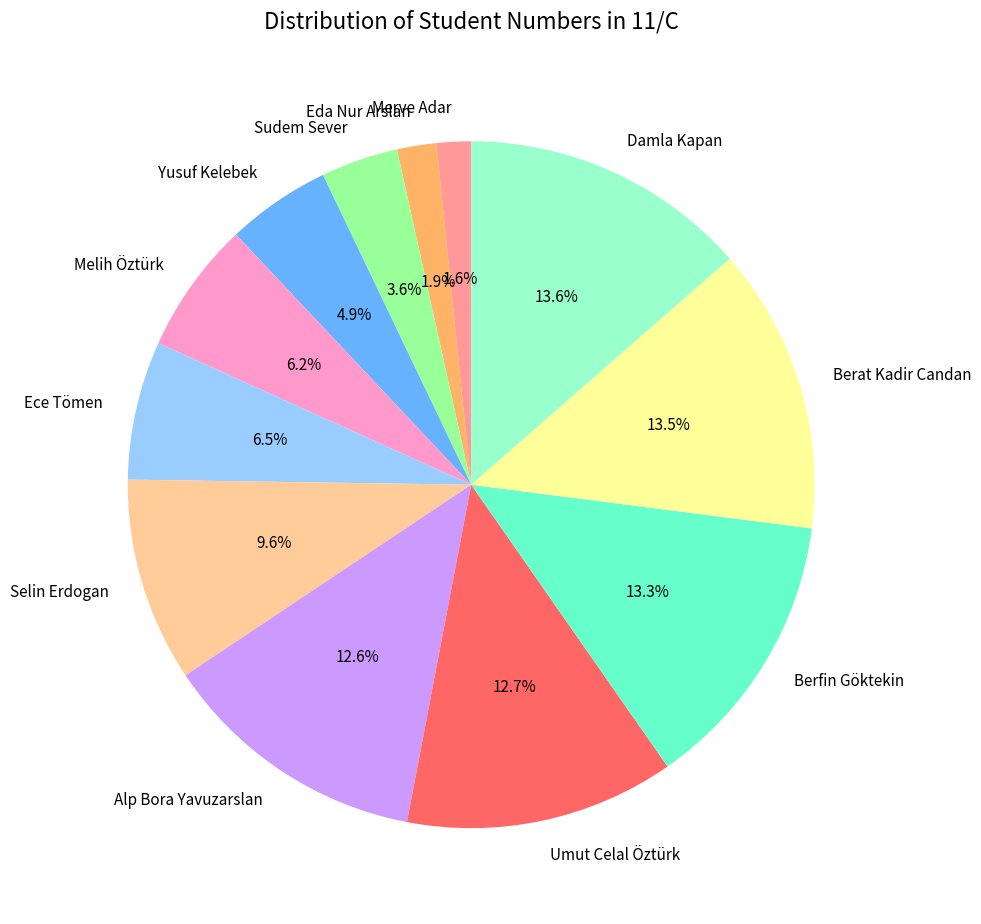

Approximately how many times larger is the value at Berfin Göktekin compared to Umut Celal Öztürk?

1.0